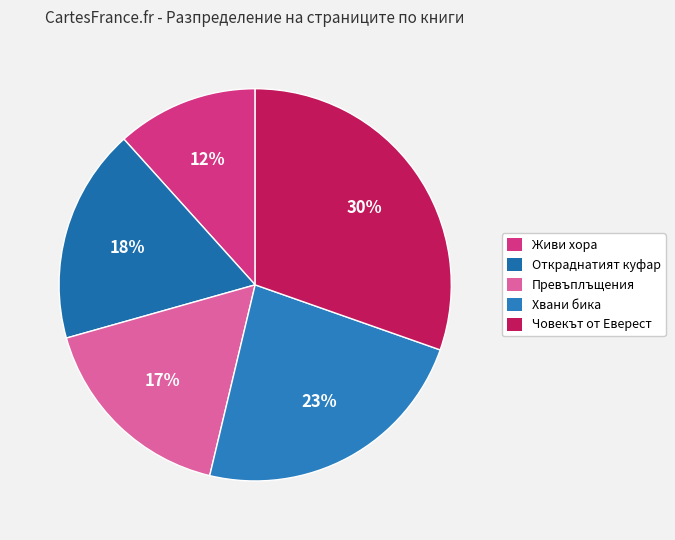

How many slices are in this pie chart?

5